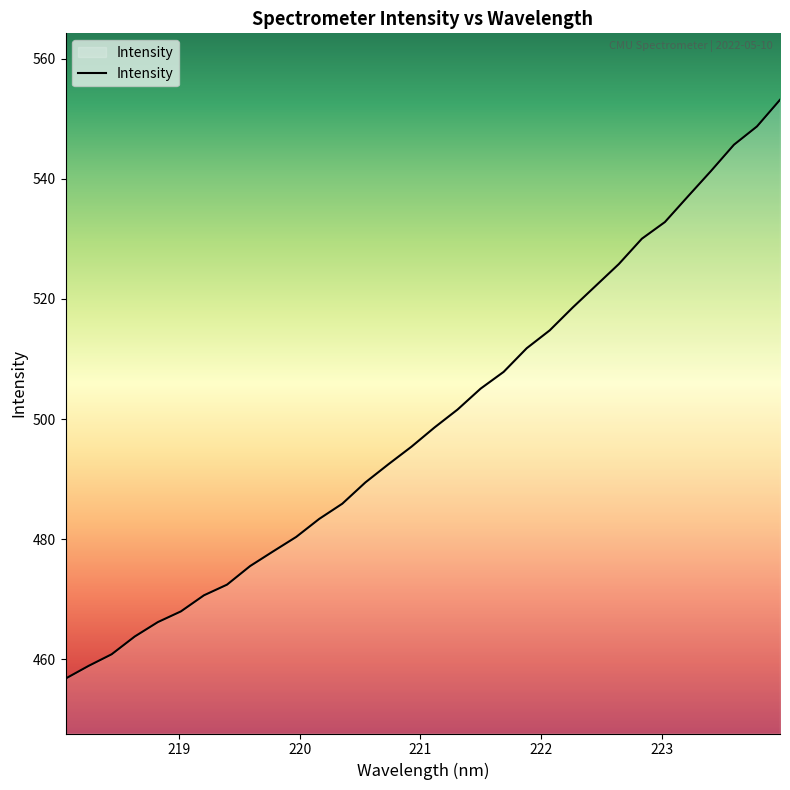

What is the minimum value shown in the chart?

456.8